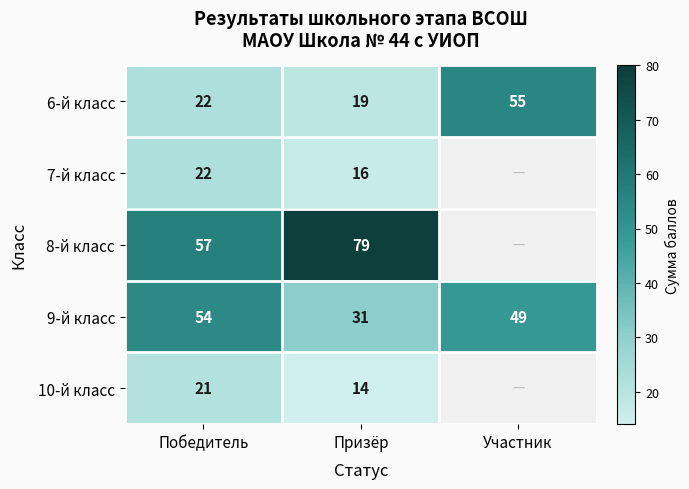

What is the sum of the 8-й класс values at Победитель and Призёр?

136